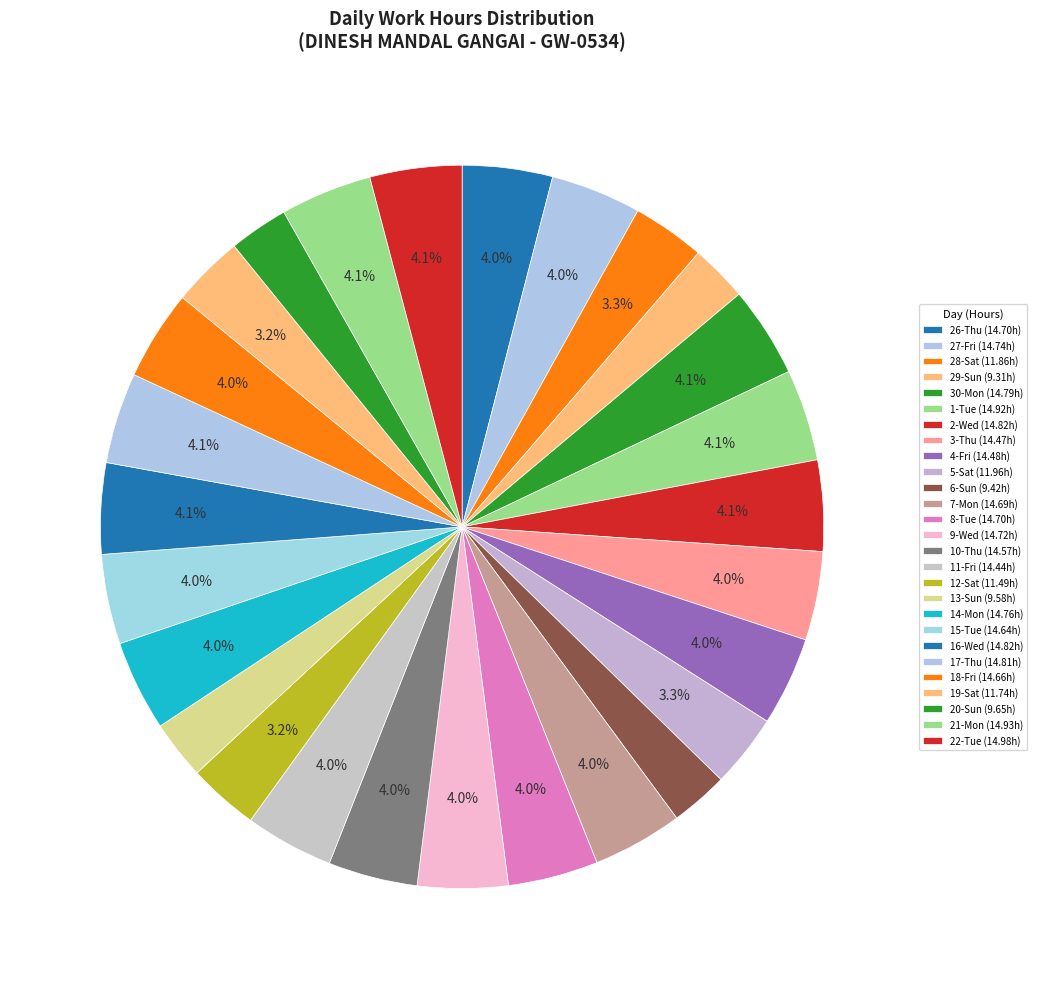

What is the smallest slice in the pie chart?

29-Sun